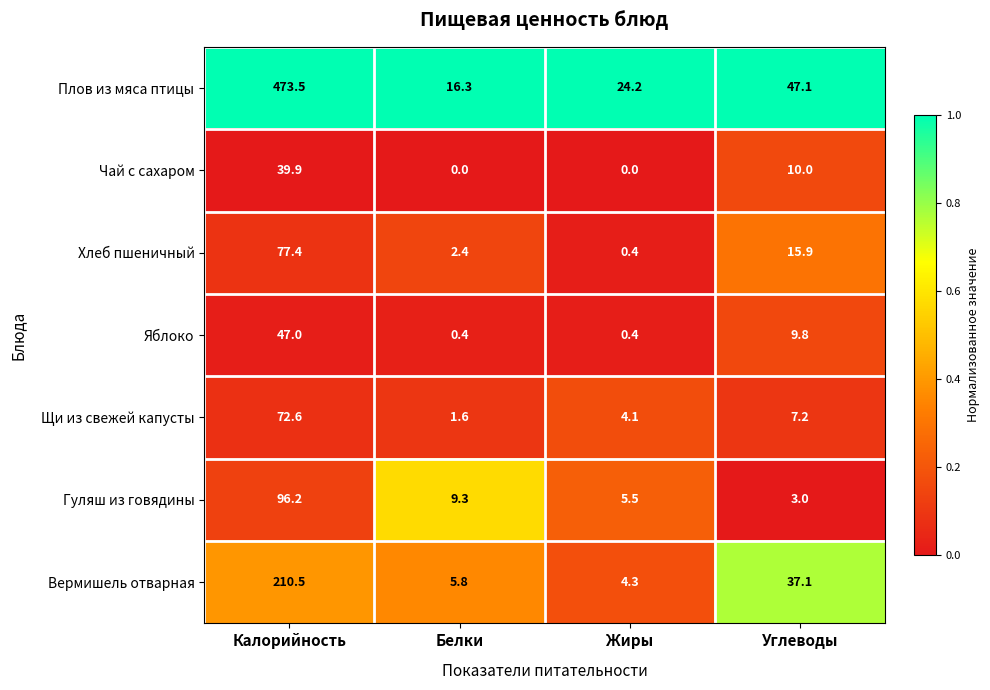

What is the difference between the second highest and minimum values in the Щи из свежей капусты series?

5.6